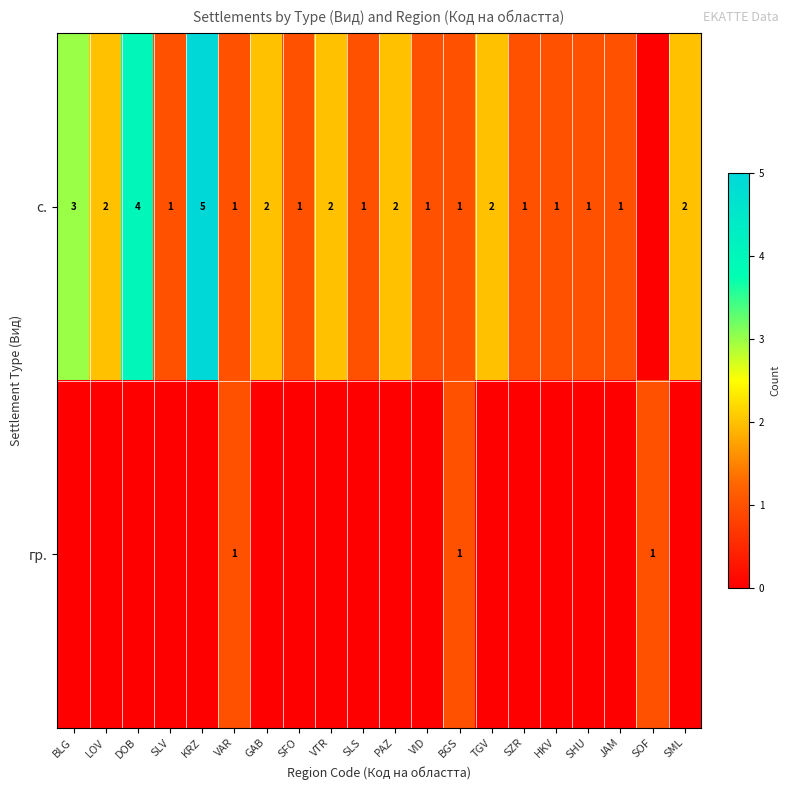

What is the spread (max minus min) of values at SZR?

1